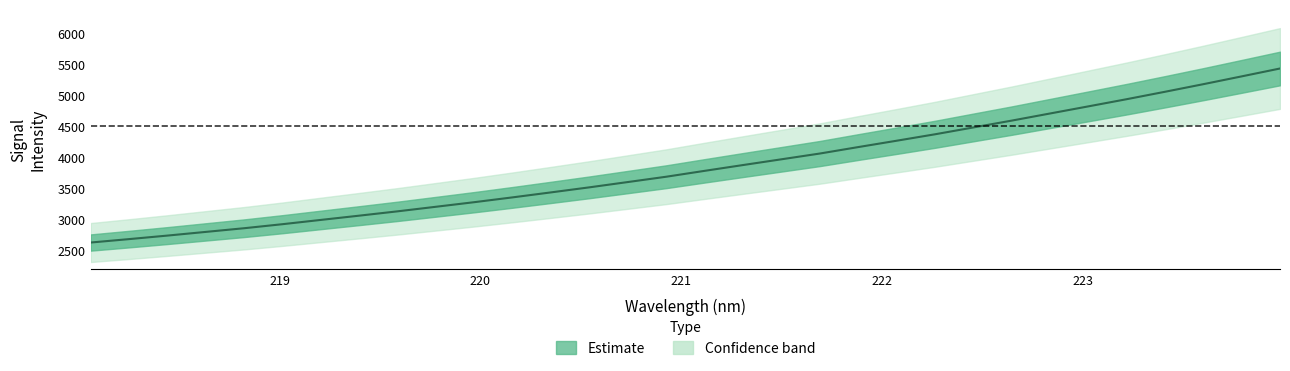

What is the difference between the second highest and minimum values?

2682.7